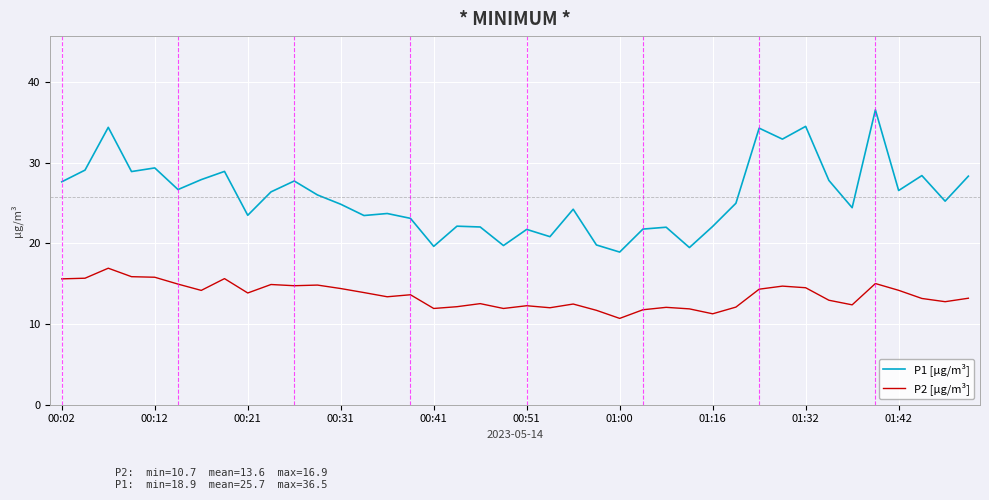

Which series has the largest total across all categories?

P1 [µg/m³]